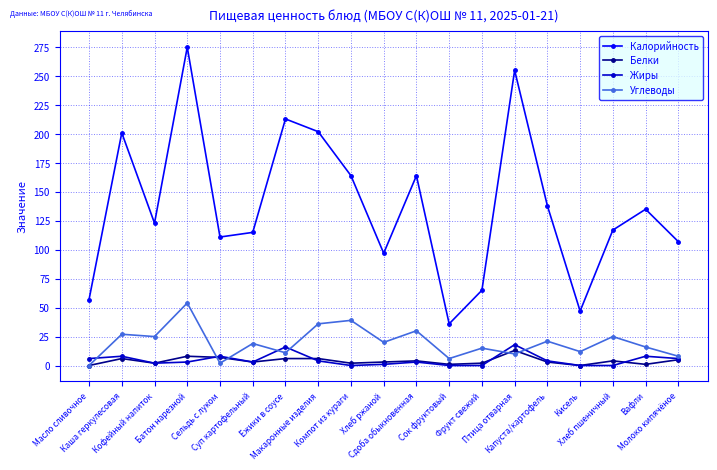

Which series has the widest spread of values?

Калорийность